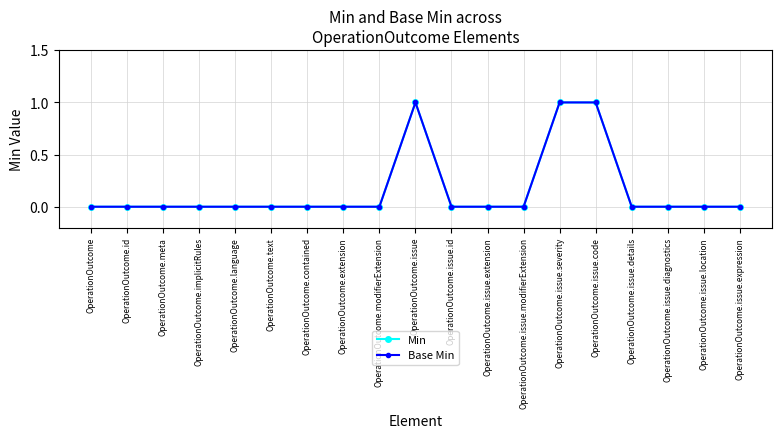

What is the label of the 6th point from the left?

OperationOutcome.text